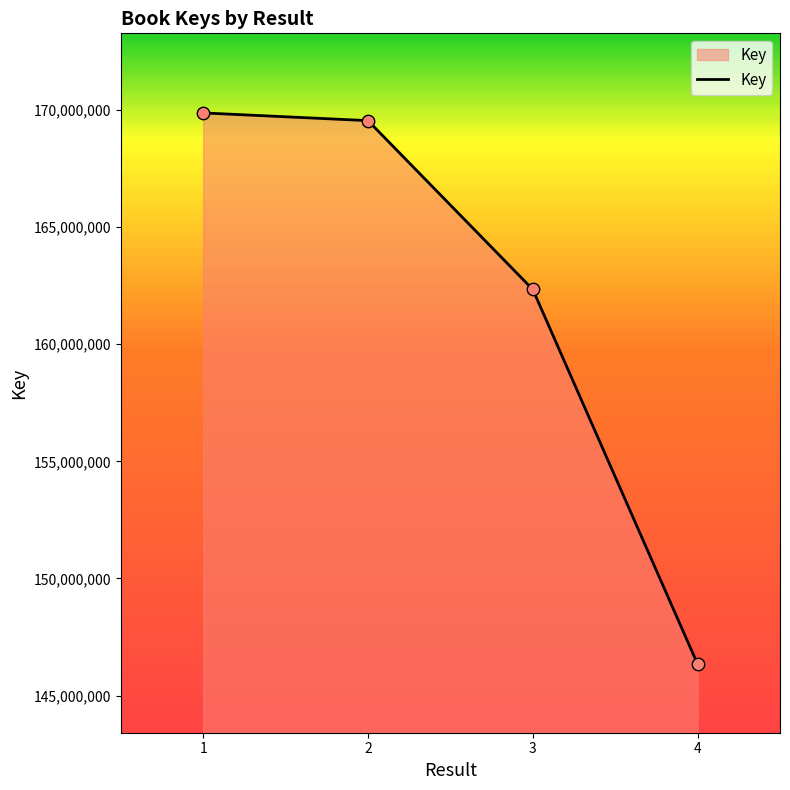

Which has a higher value, 1 or 4?

1